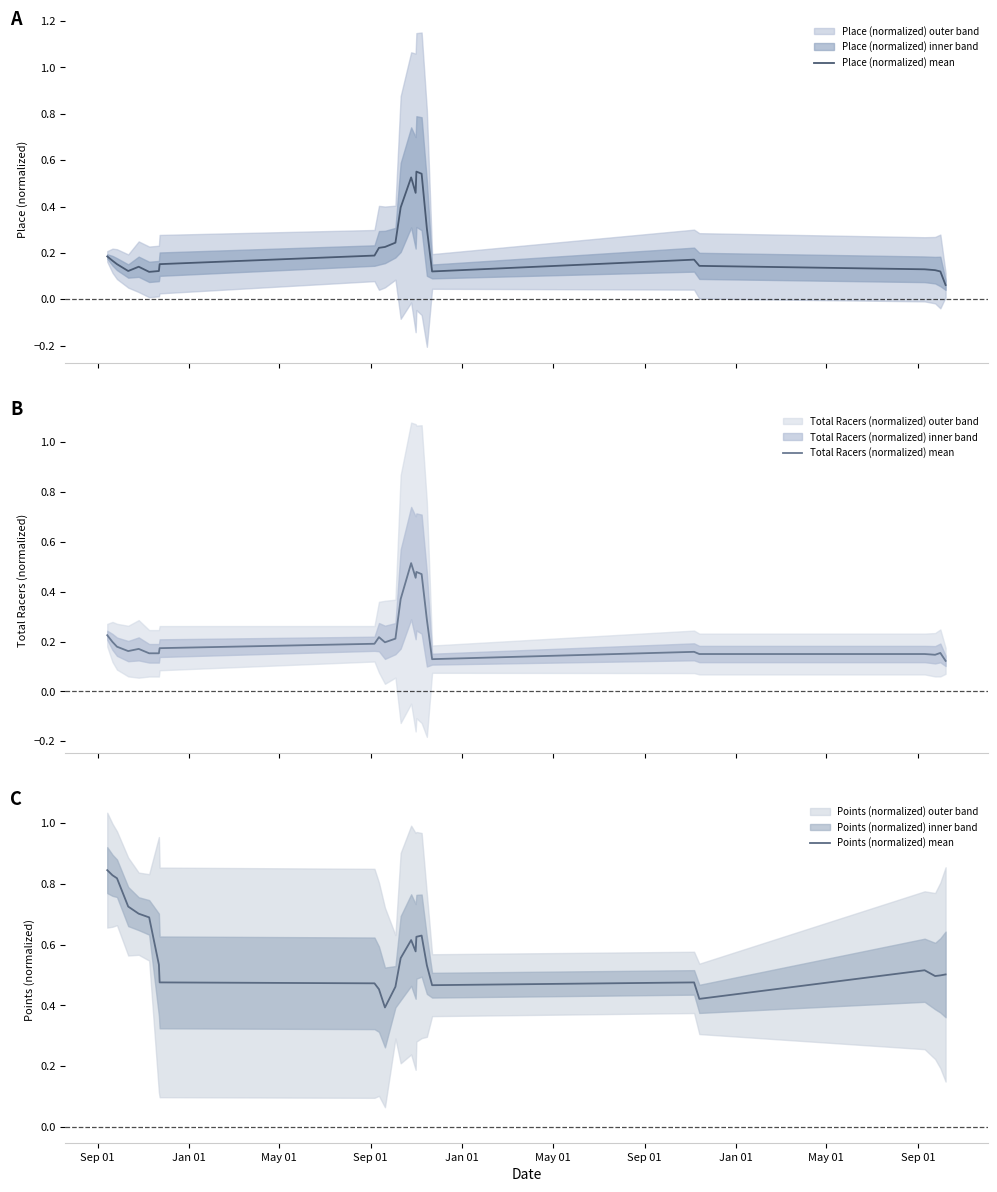

True or false: Place (normalized) mean and Points (normalized) mean intersect in this chart.

False